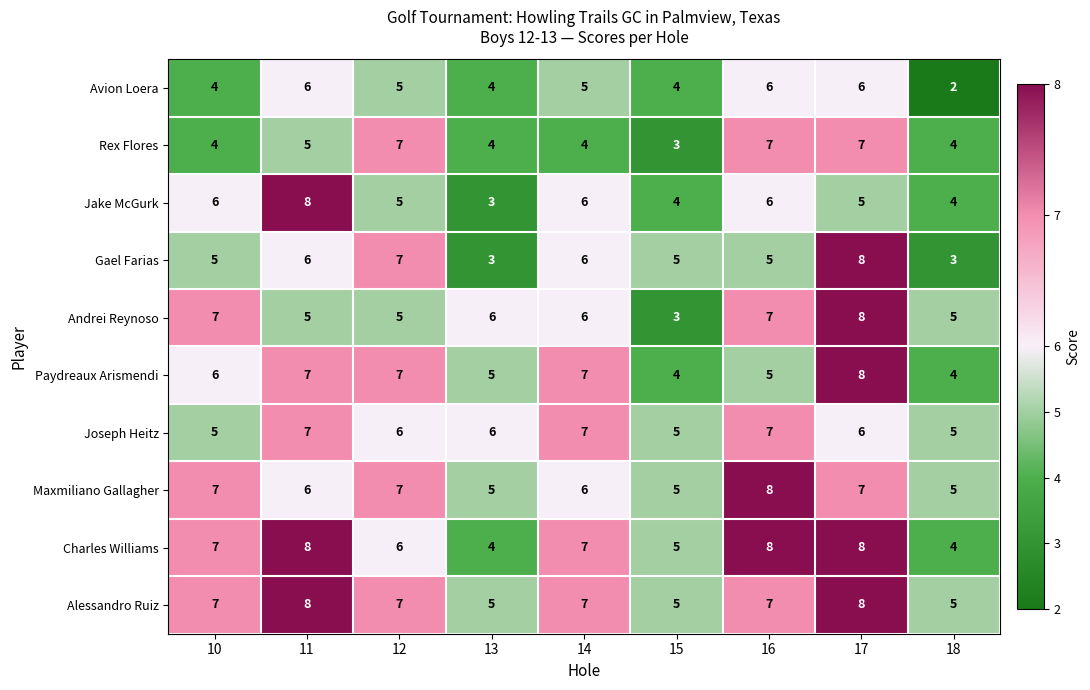

What is the total value across all series at 11?

66